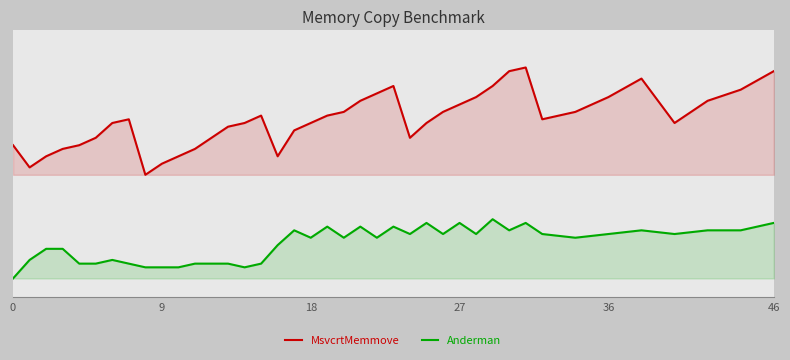

How many lines are shown in the chart?

2